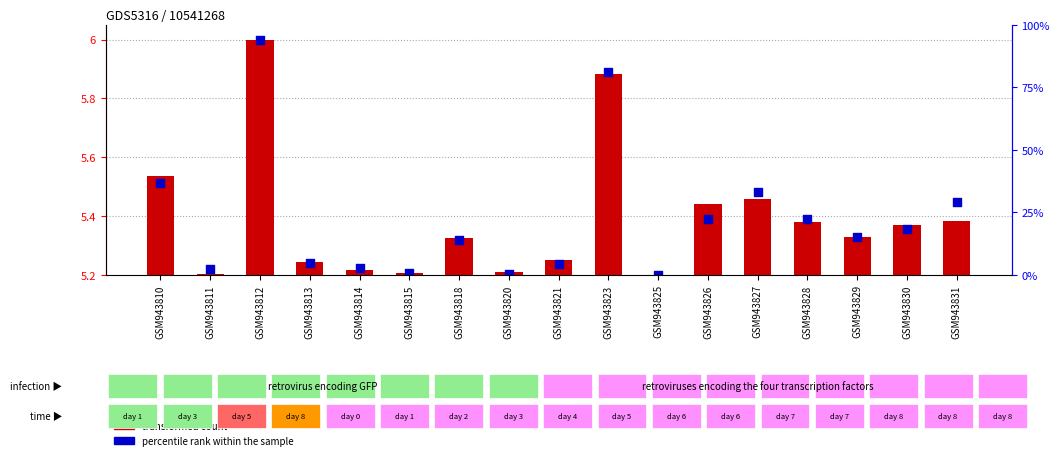

Is the value of percentile rank within the sample at GSM943829 greater than the value of transformed count at GSM943826?

Yes